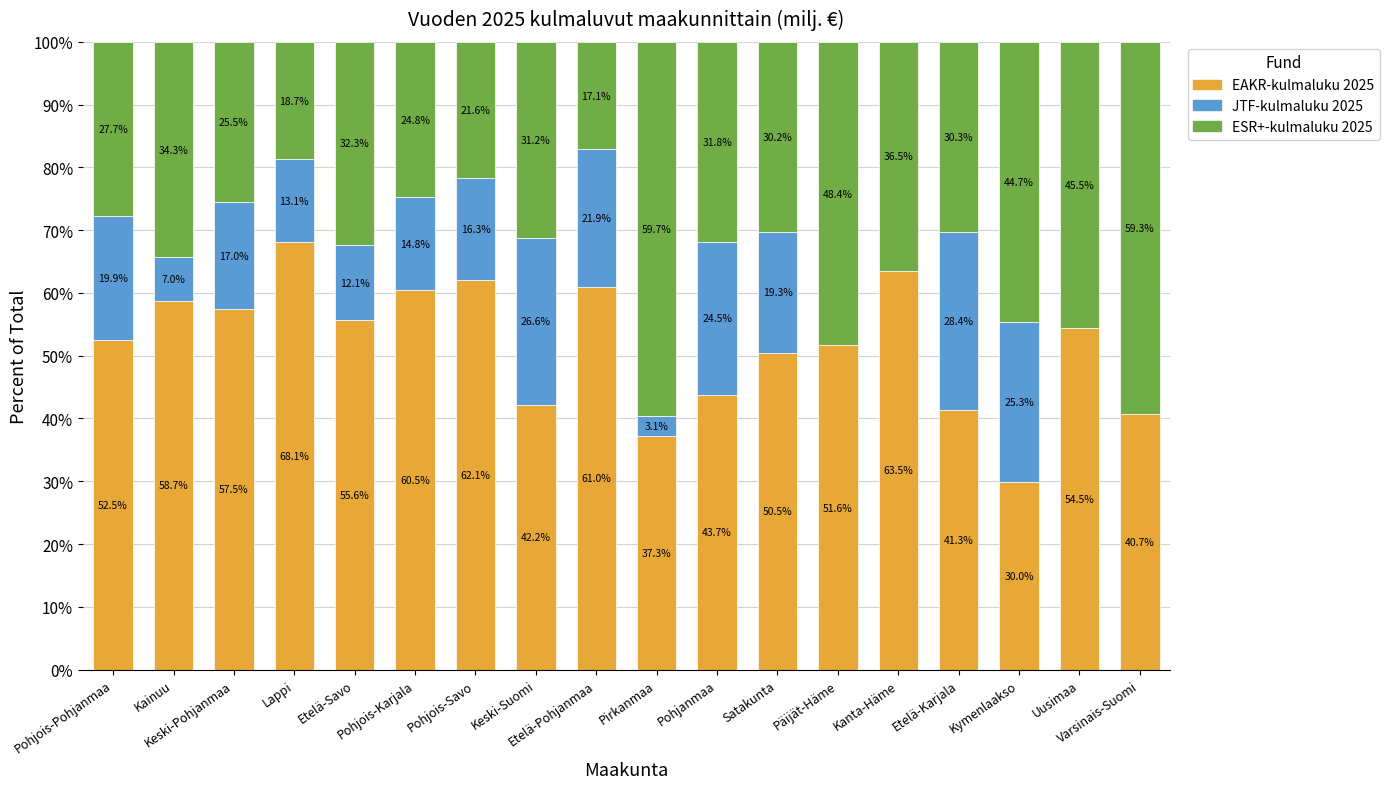

What is the highest value of the EAKR-kulmaluku 2025 series?

68.1